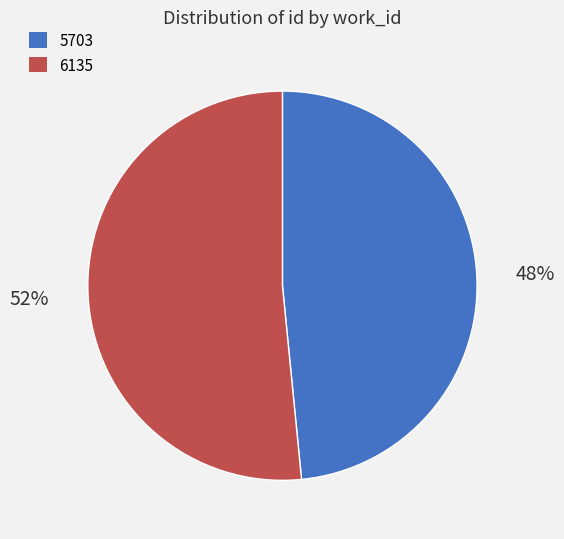

What percentage is the 6135 slice, to the nearest percent?

52%